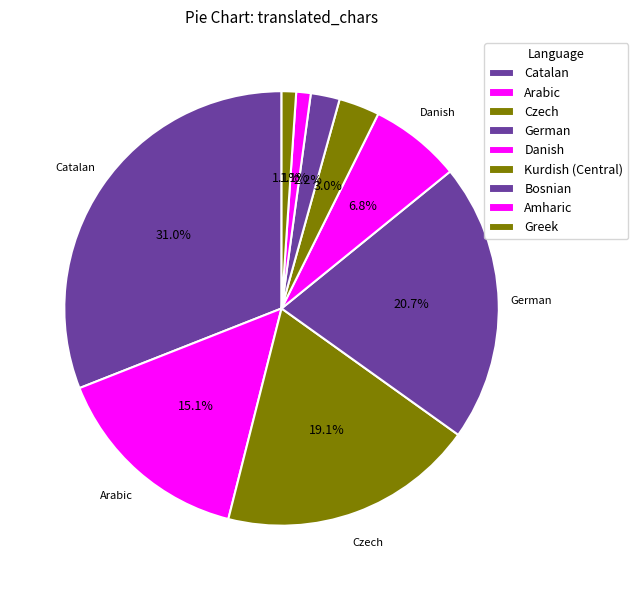

What percentage is the Amharic slice, to the nearest percent?

1%